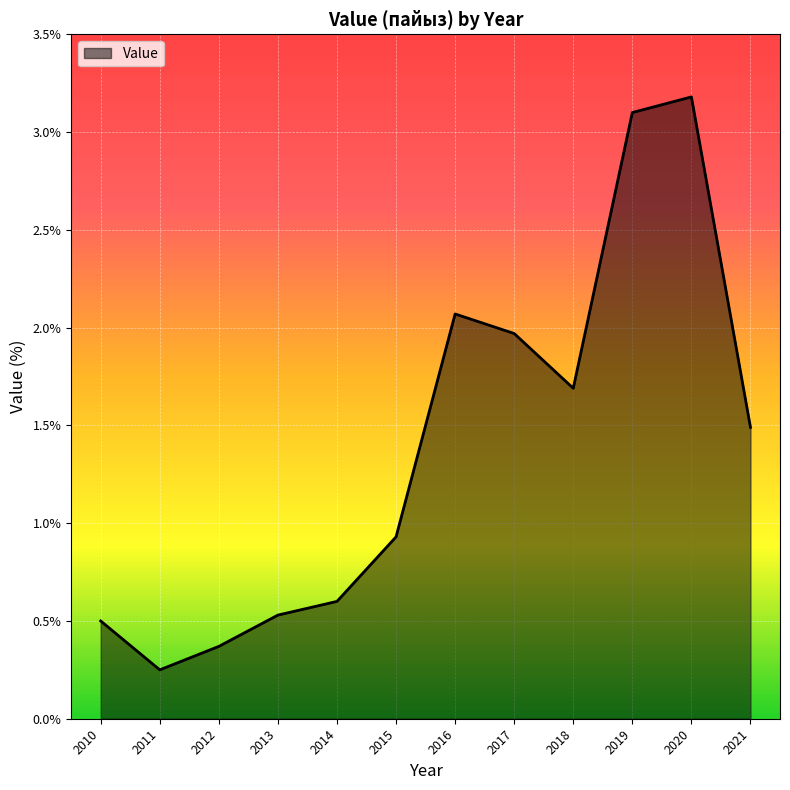

Which label corresponds to the smallest value in the chart?

2011